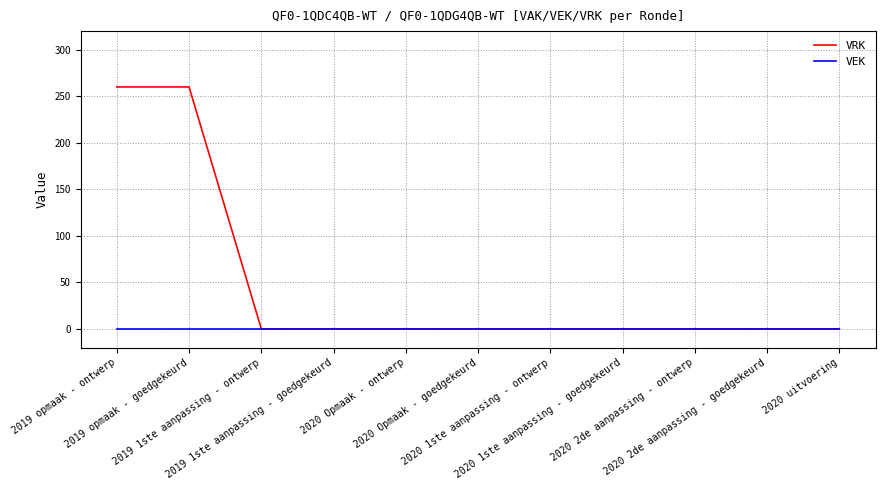

What is the maximum value shown in the chart?

260